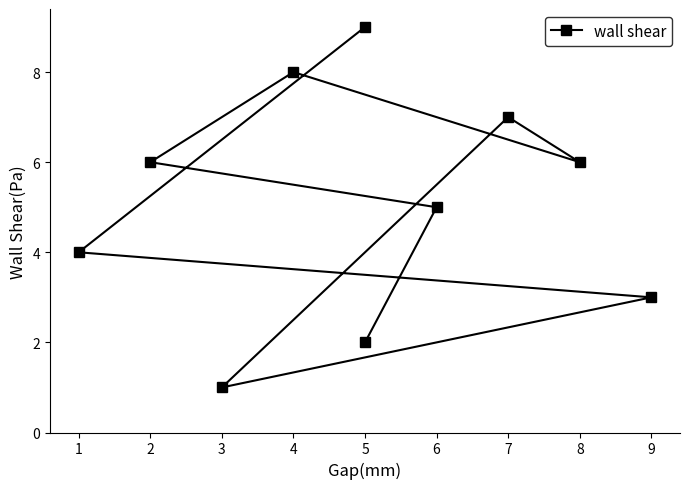

What is the difference between the second highest and minimum values?

7